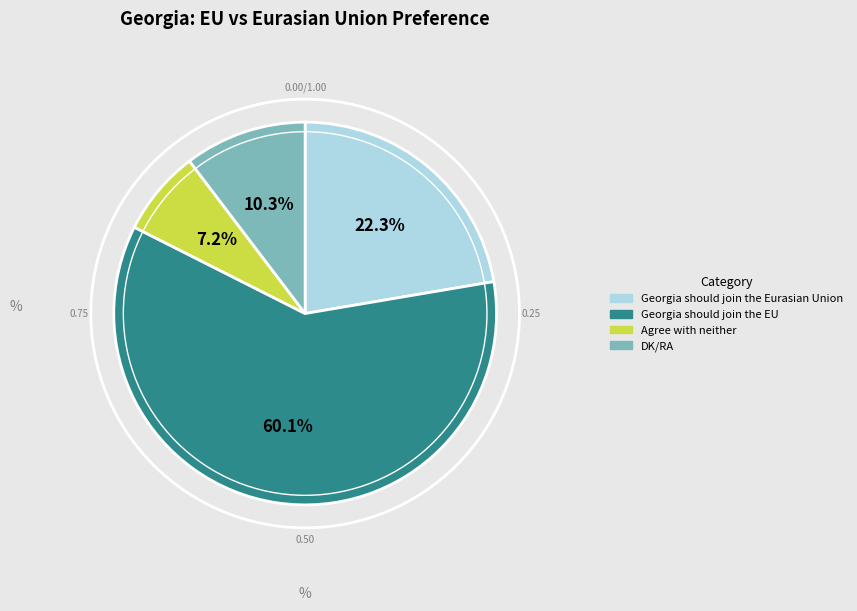

Is there any slice that represents more than half of the pie?

Yes